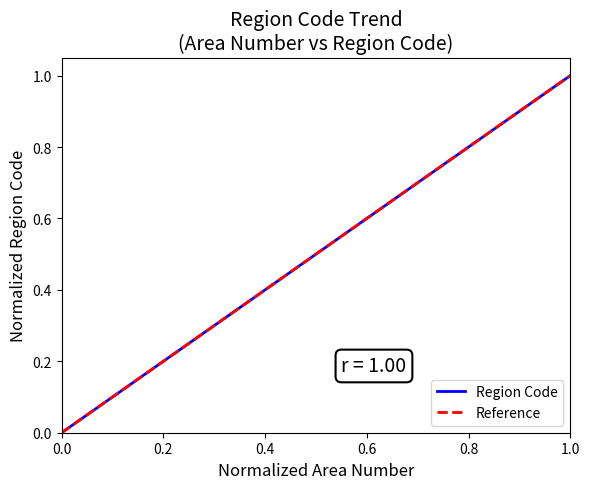

What is the sum of the values at 13 and 7?

0.9